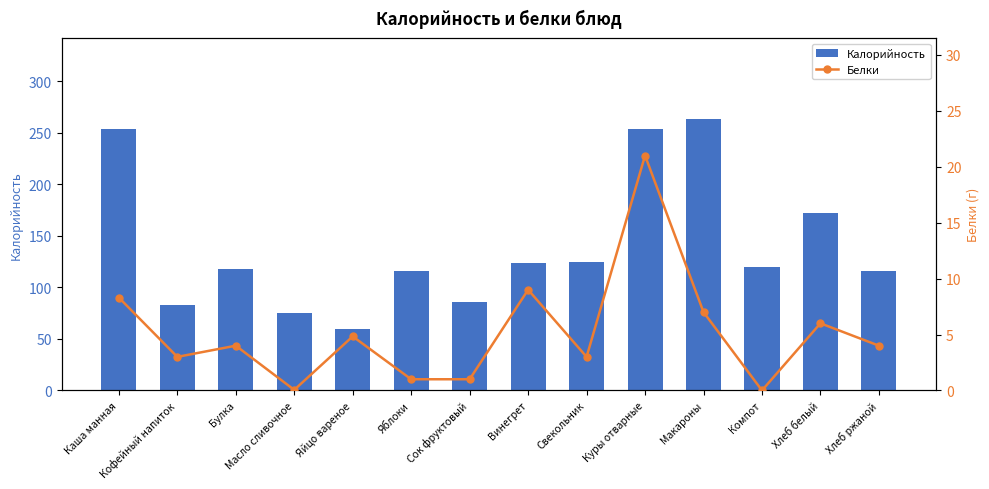

At which category does the chart reach its peak across all series?

Макароны